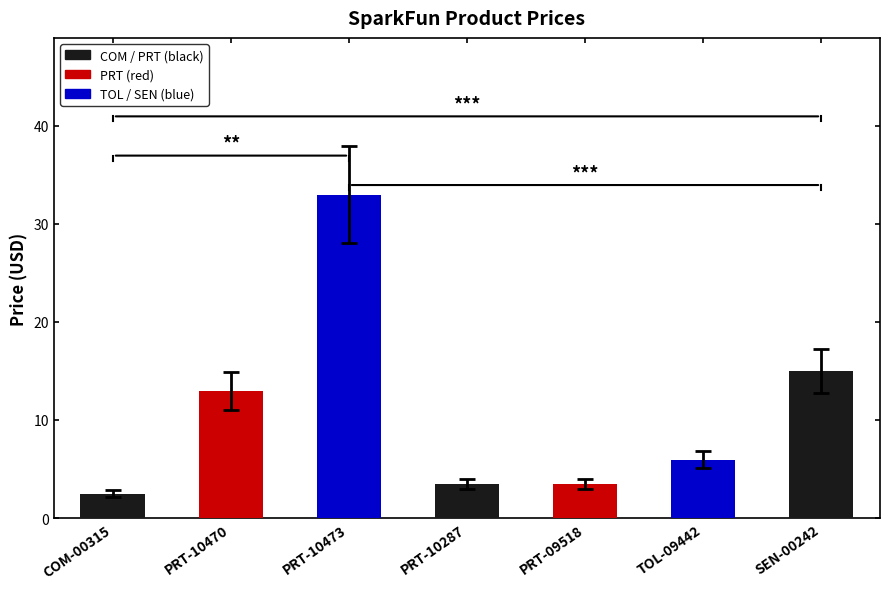

What is the label of the 7th bar from the right?

COM-00315